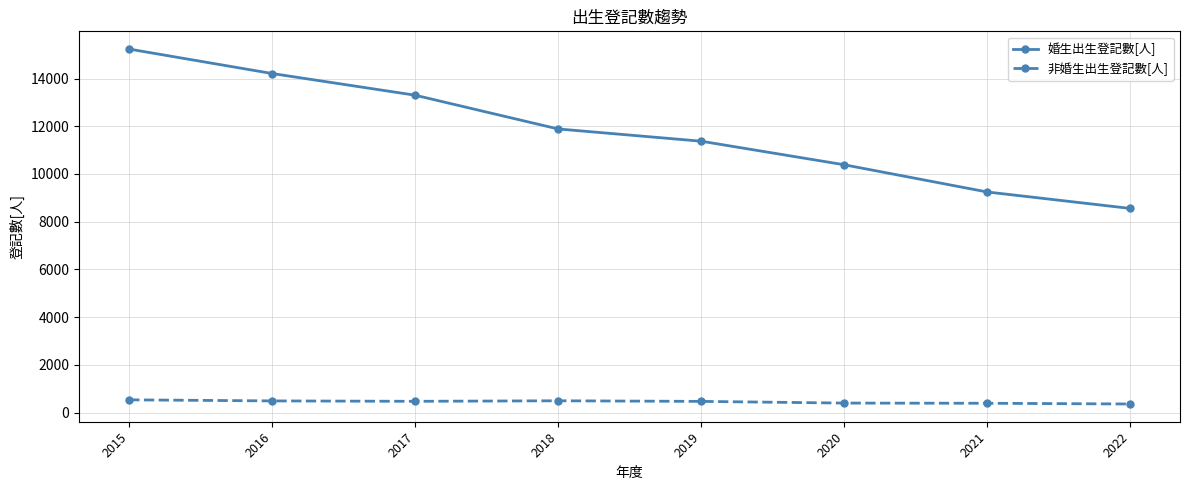

At how many categories does at least one series exceed 5212?

8